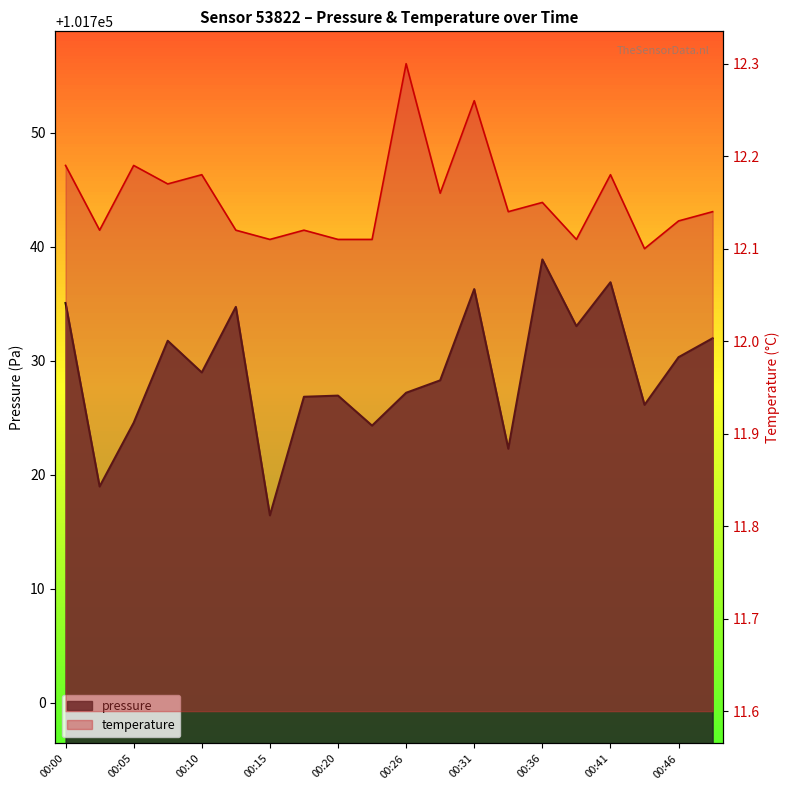

What is the value of the temperature point at the 19th from the left?

12.1